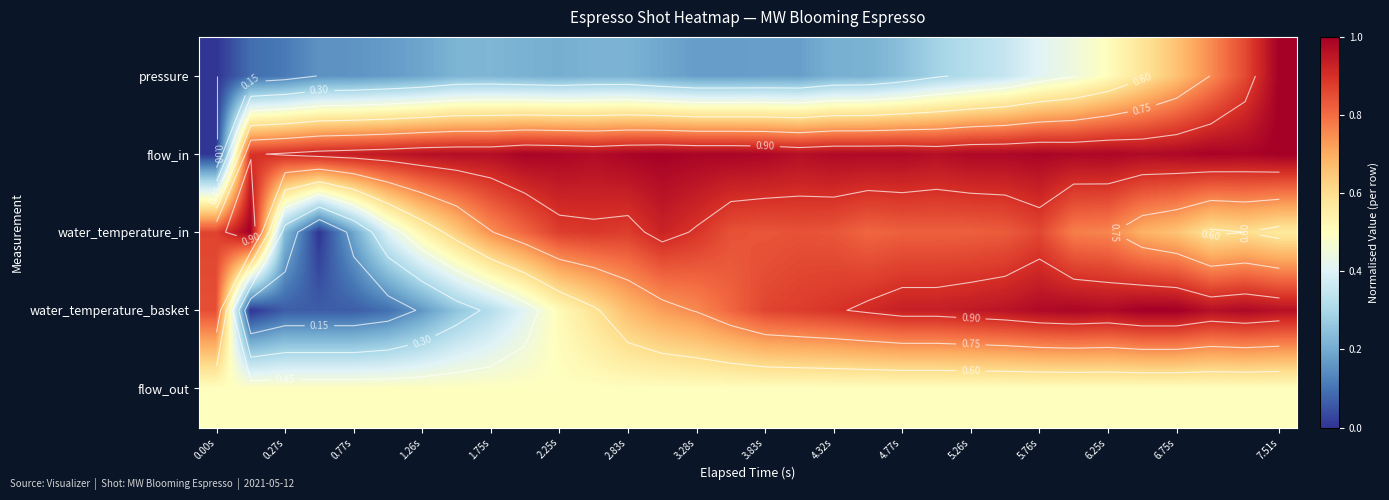

At 5.76s, list the series in order from smallest to largest.

pressure, flow_out, water_temperature_in, water_temperature_basket, flow_in